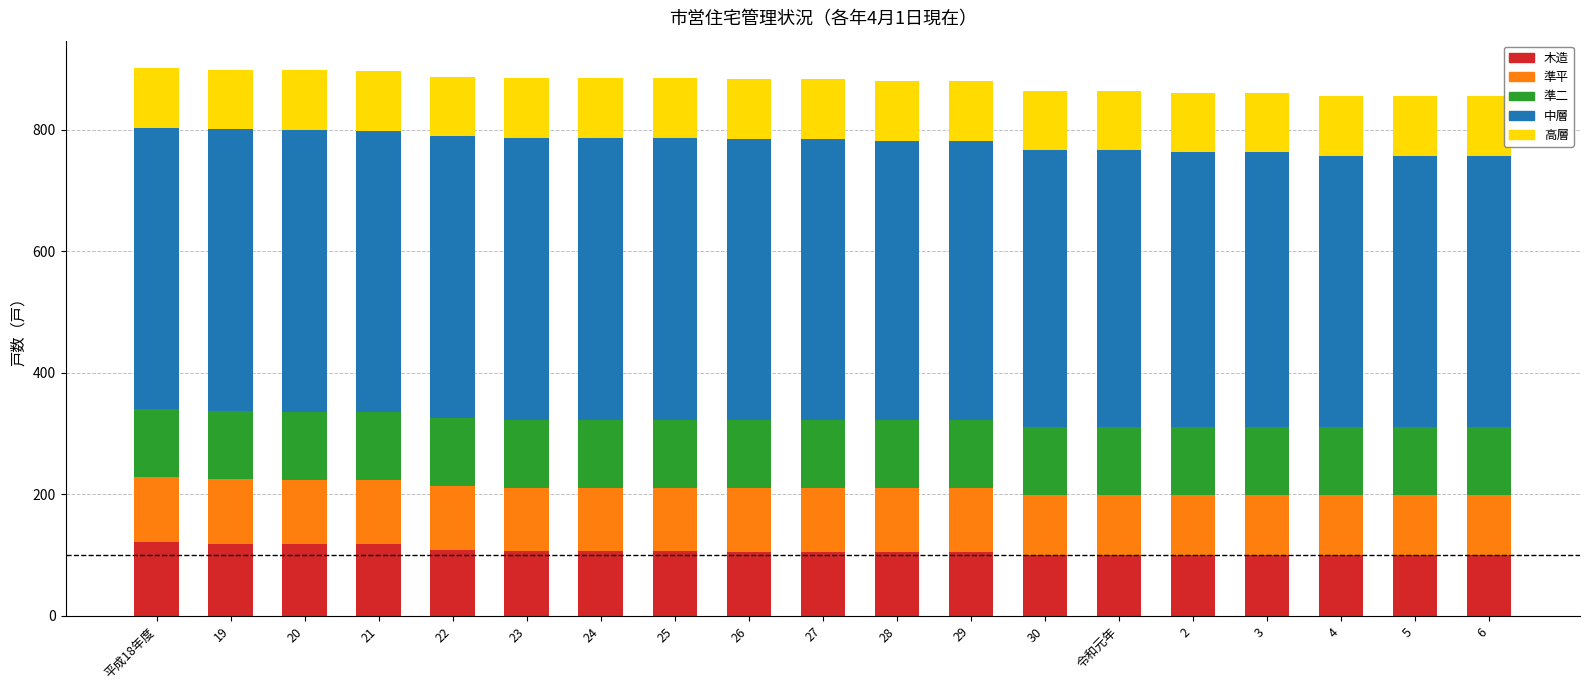

What is the maximum value for 木造?

122